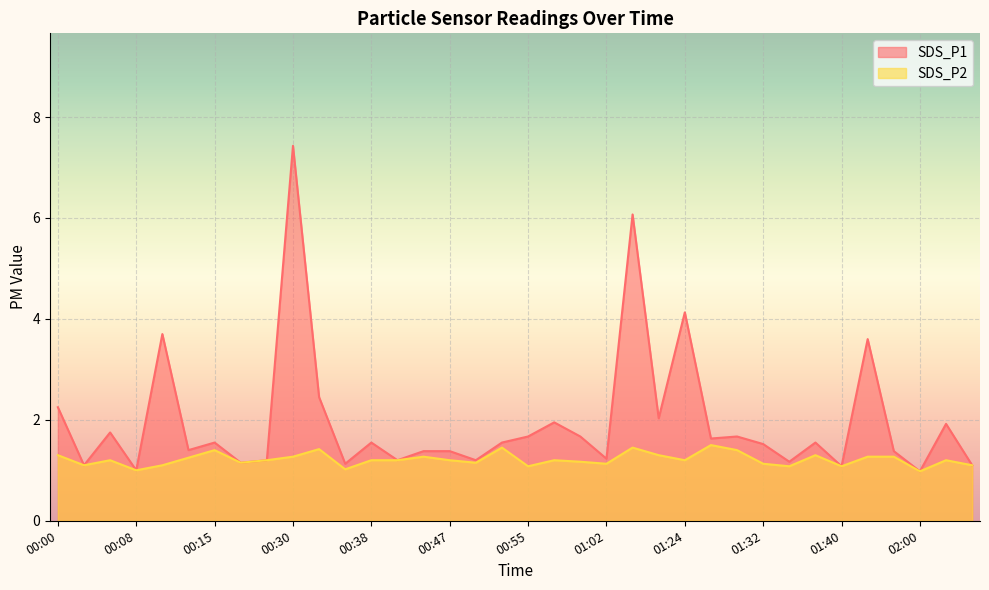

How many values in the SDS_P2 series are below 1?

1